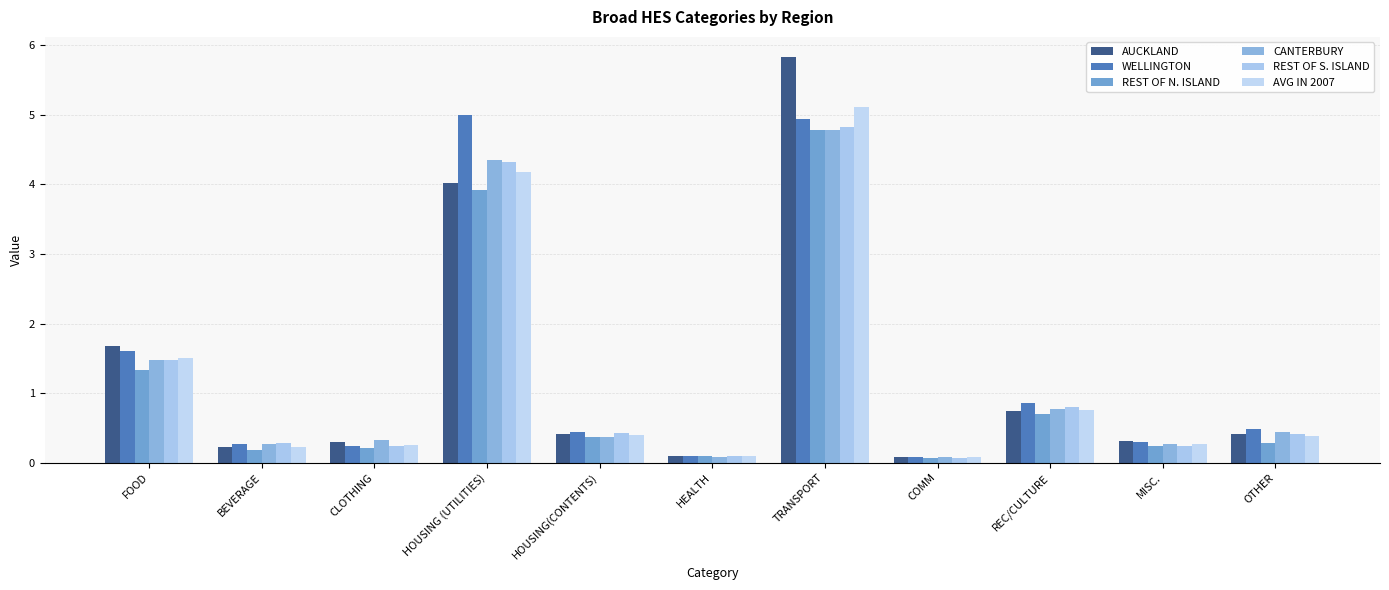

At how many categories does at least one series exceed 2?

2